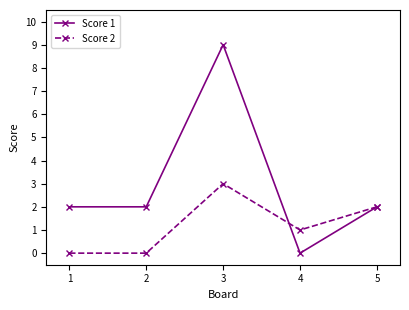

Reading right to left, extract all data points from this chart.

Score 1: 2	0	9	2	2
Score 2: 2	1	3	0	0